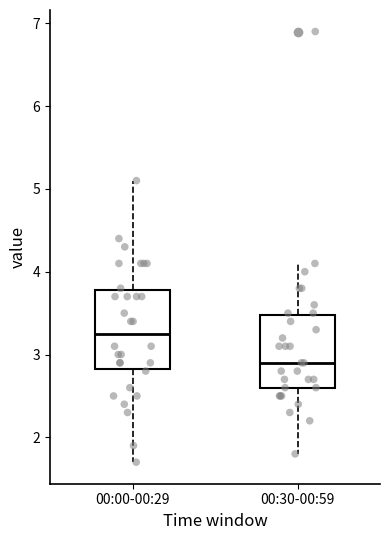

Where is the upper edge of the box for 00:00-00:29 on the y-axis? The values are not printed on the chart, so give them approximately, as read against the axis.

3.8